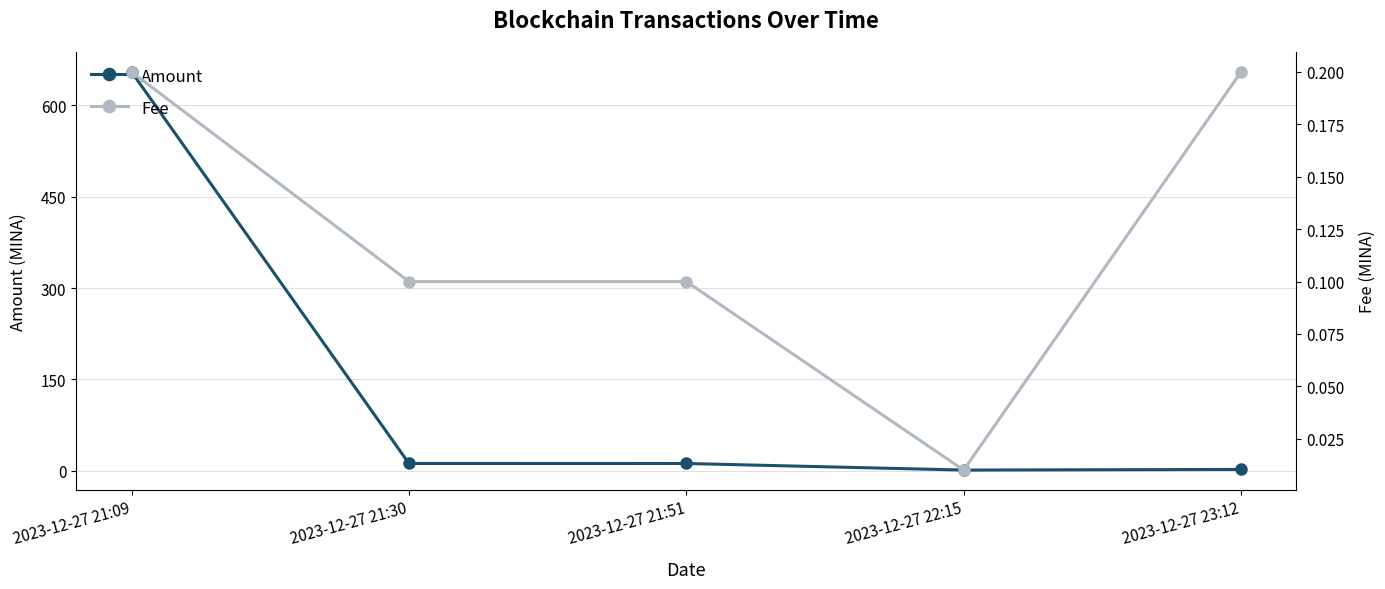

How many values in the Amount series exceed 12?

3